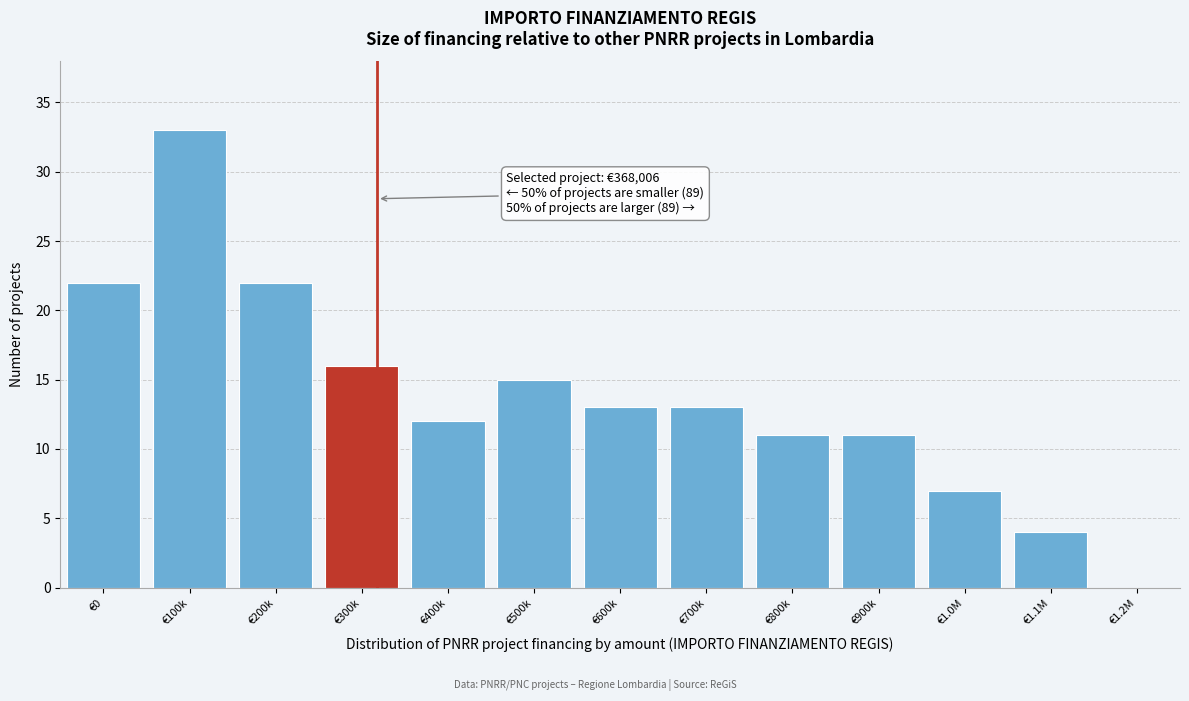

Reading right to left, extract all data points from this chart.

€1.2M=0	€1.1M=4	€1.0M=7	€900k=11	€800k=11	€700k=13	€600k=13	€500k=15	€400k=12	€300k=16	€200k=22	€100k=33	€0=22